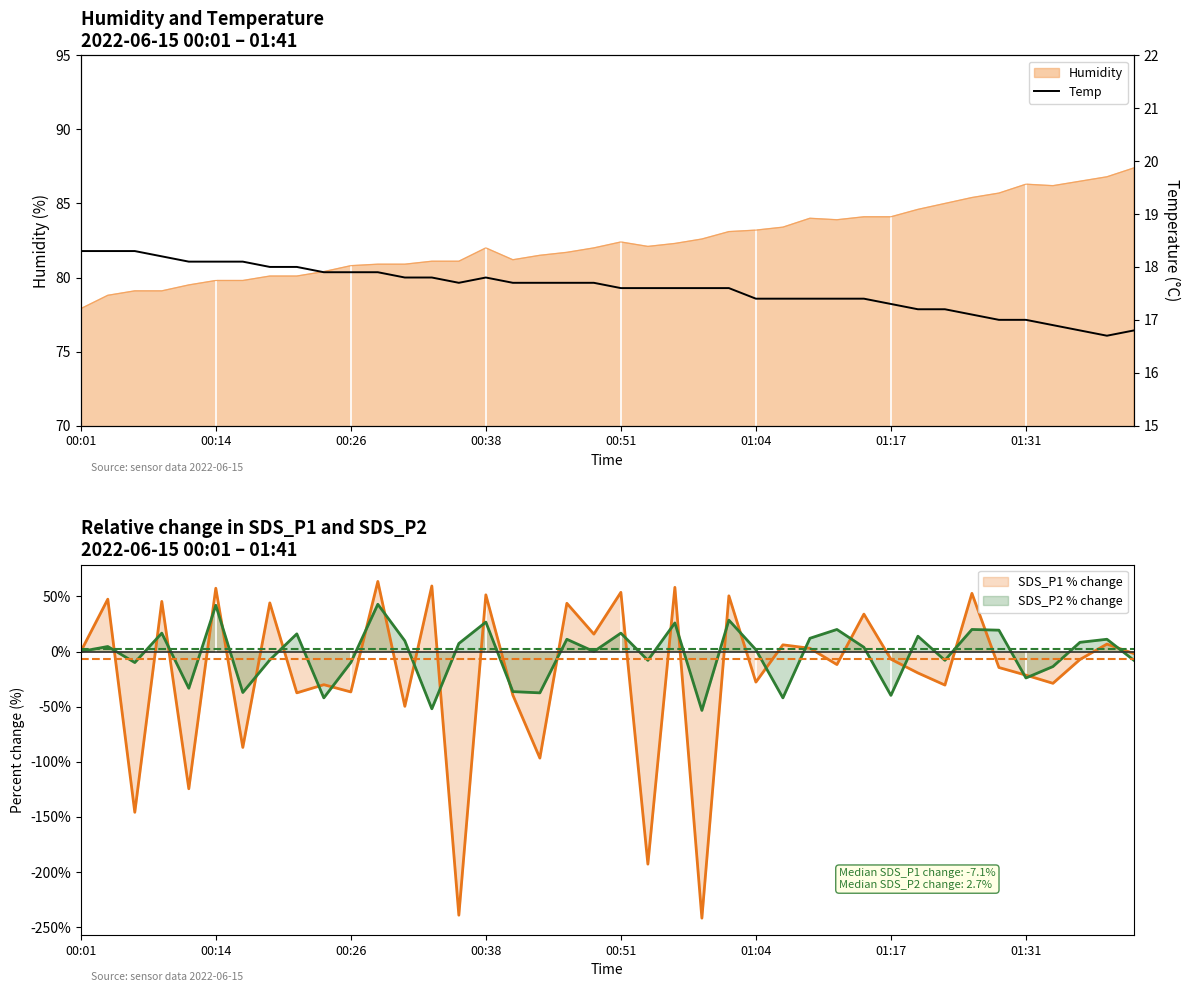

The value at 01:17 is 26.1. True or false?

False